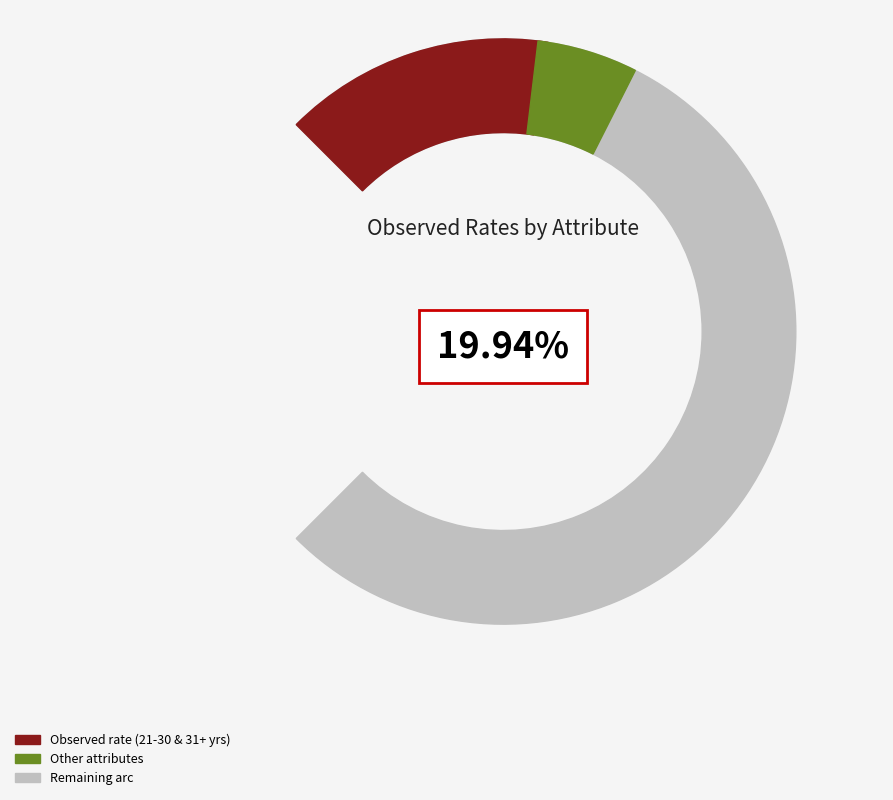

To the nearest percent, what percentage of the pie is Other?

8%